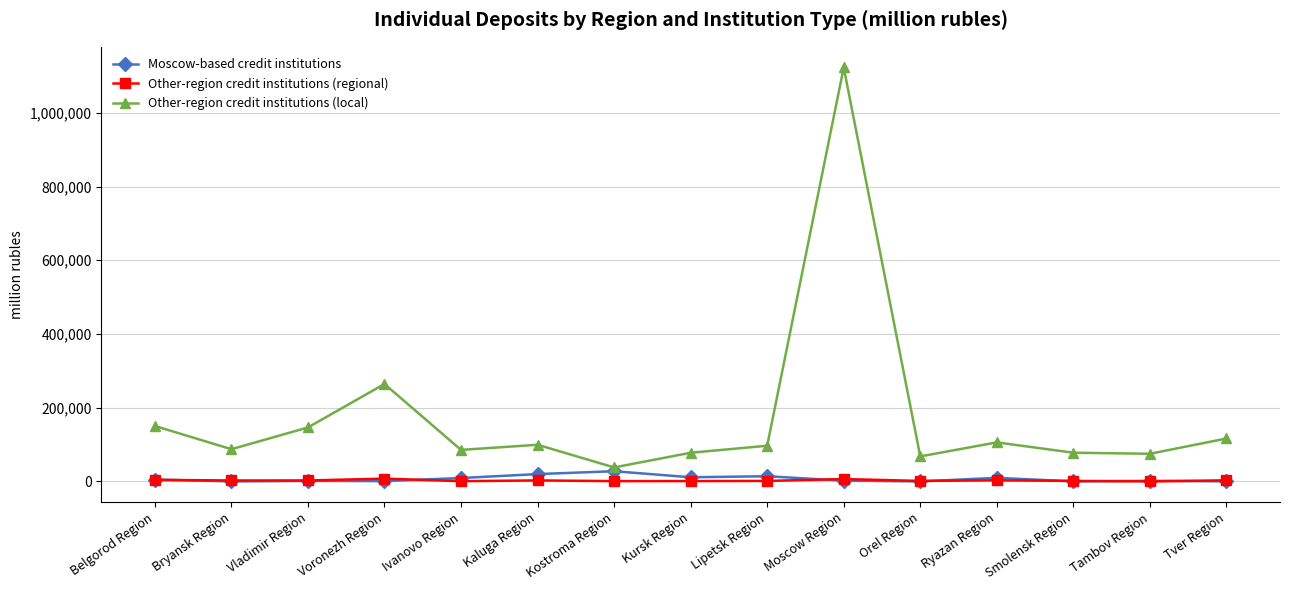

At which category is the sum across all series the highest?

Moscow Region